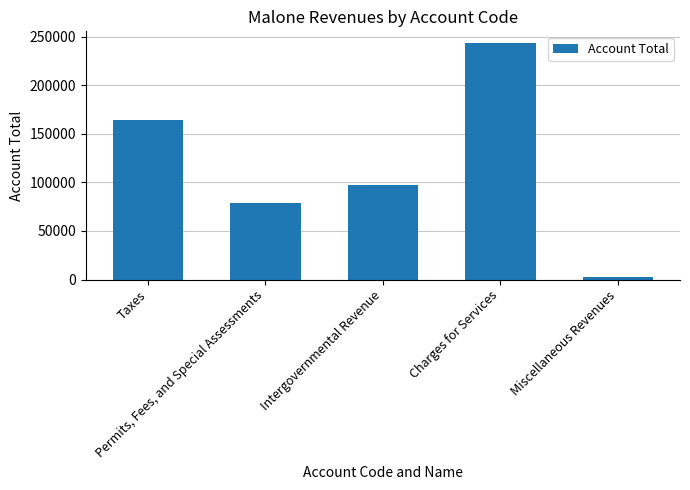

Reading right to left, transcribe all the data shown in this chart.

Miscellaneous Revenues=2407	Charges for Services=243382	Intergovernmental Revenue=97685	Permits, Fees, and Special Assessments=78556	Taxes=164464